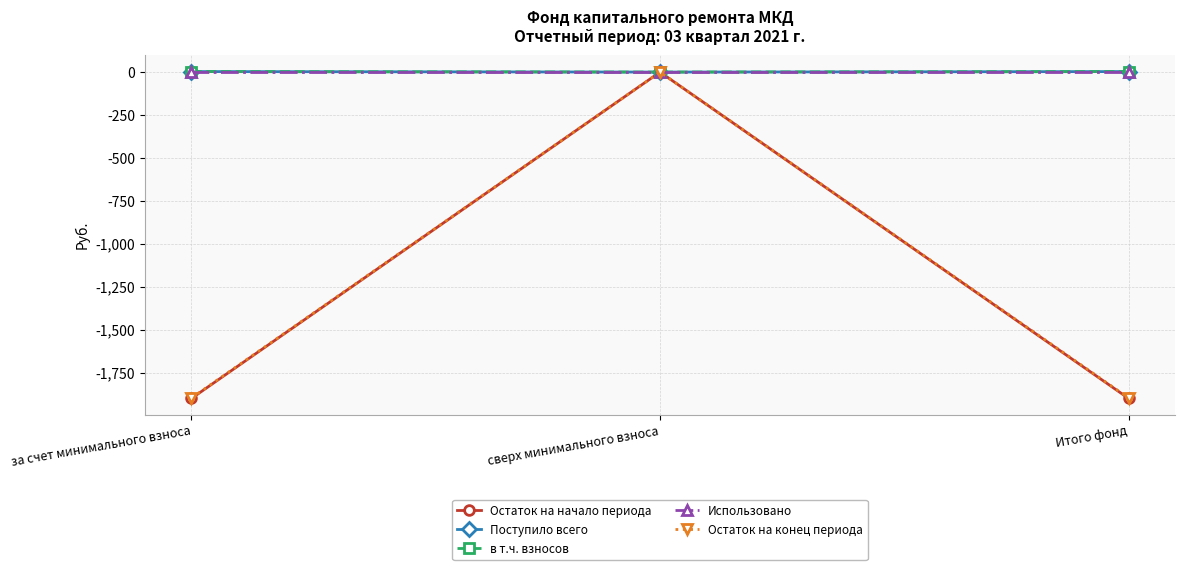

Which label corresponds to the largest value in the chart?

за счет минимального взноса